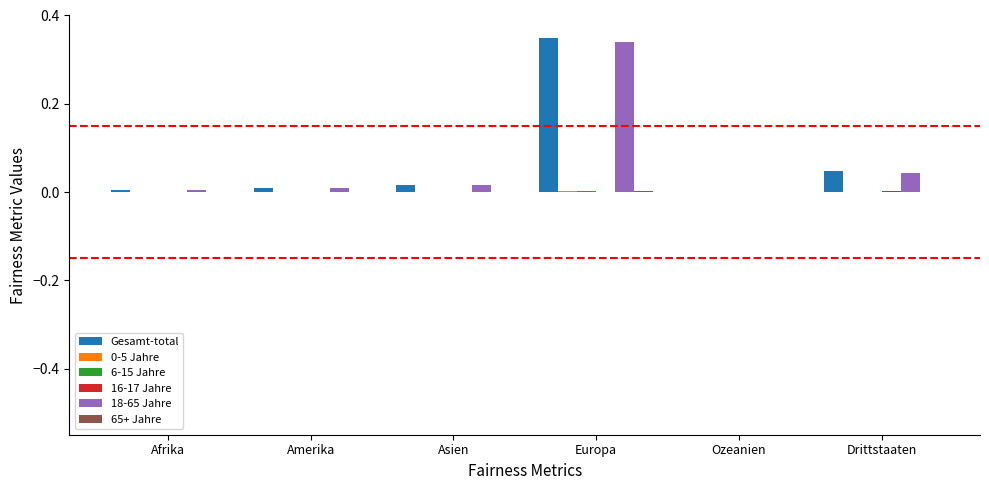

The value of 18-65 Jahre at Afrika is 0.0. True or false?

True